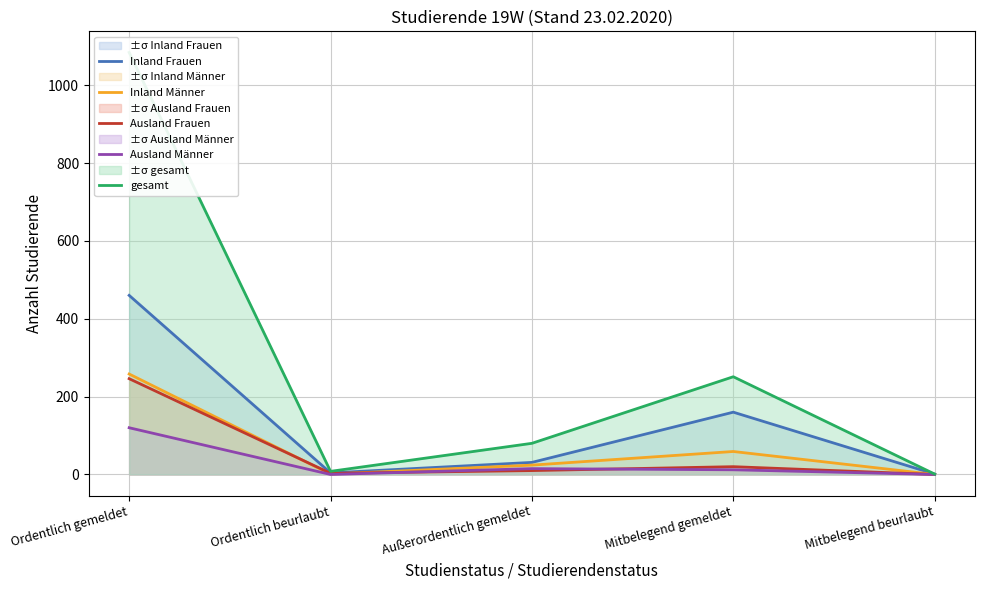

How many distinct data groups are displayed?

5